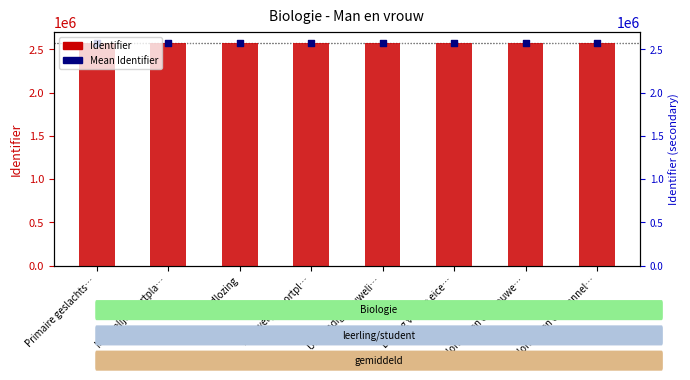

Which series reaches the minimum Y coordinate?

Identifier